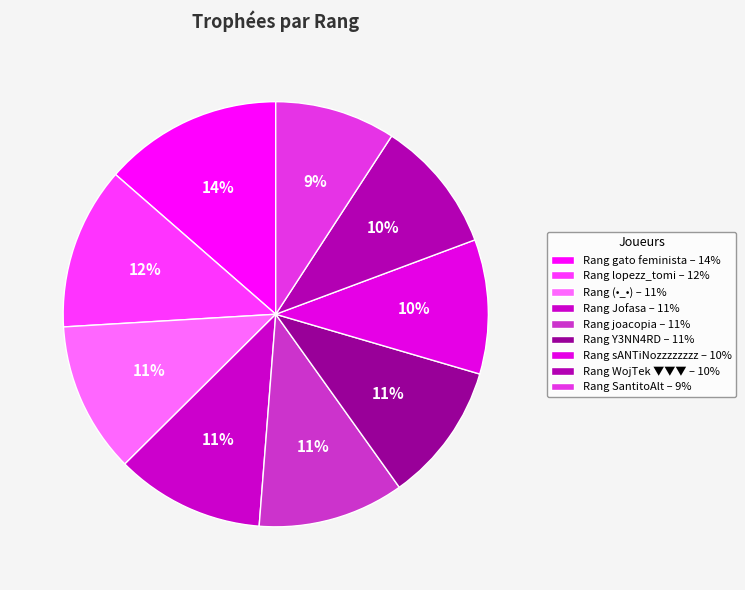

To the nearest percent, what is the average slice percentage?

11%